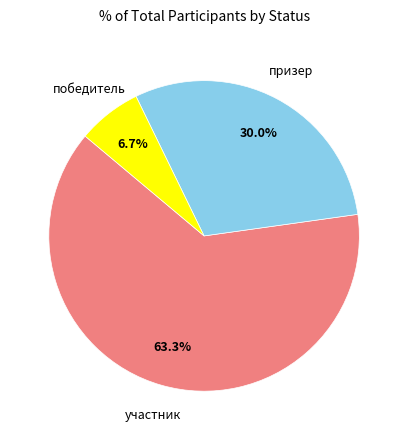

Does any single category account for the majority?

Yes